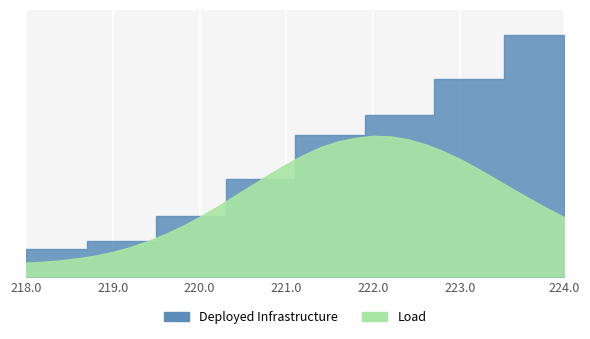

What is the label of the 3rd point from the left?

218.442